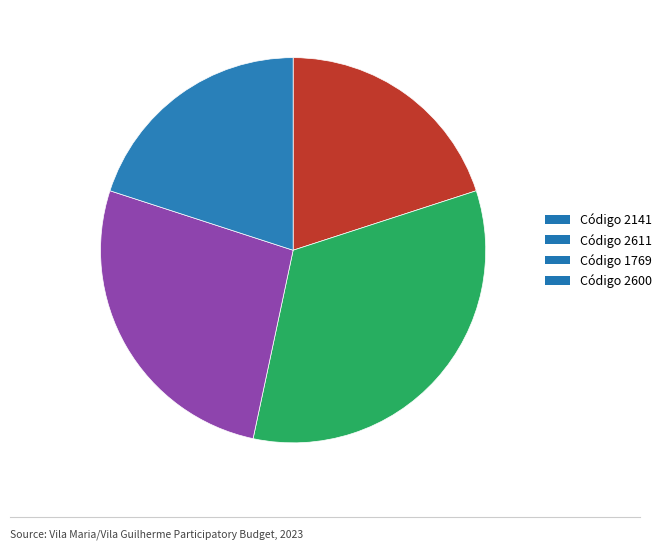

Does Código 1769 account for over 50% of the chart?

No